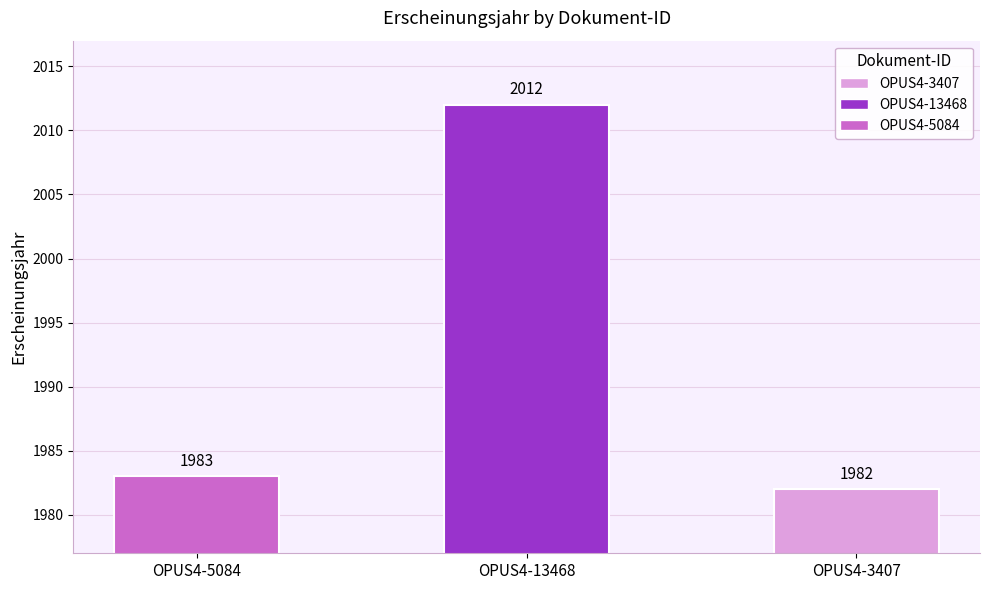

Which label corresponds to the smallest value in the chart?

OPUS4-3407